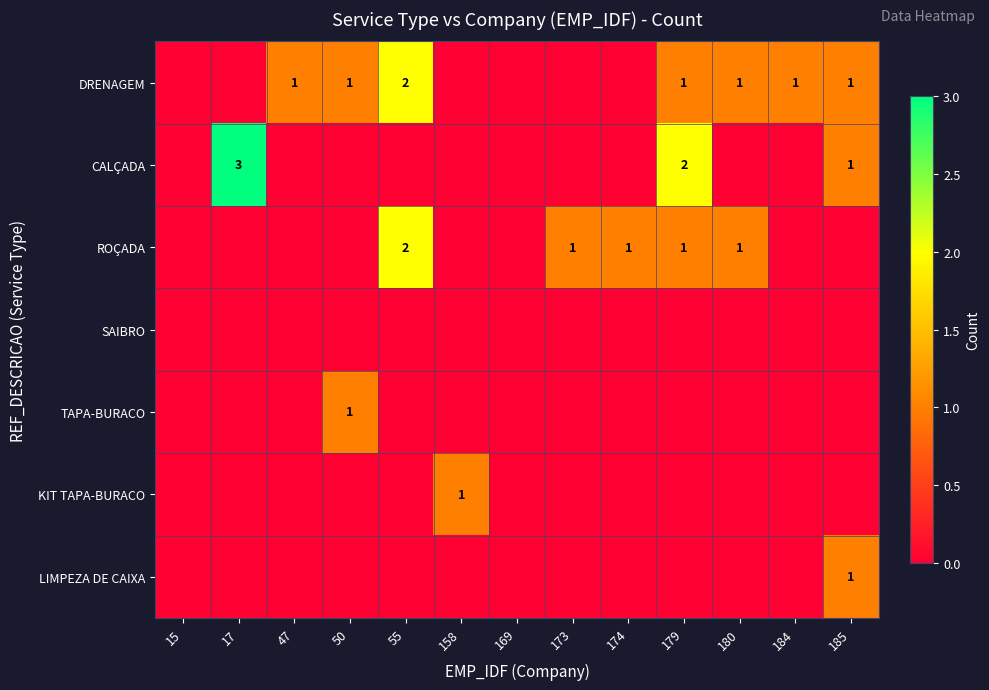

How many series are shown in this chart?

7